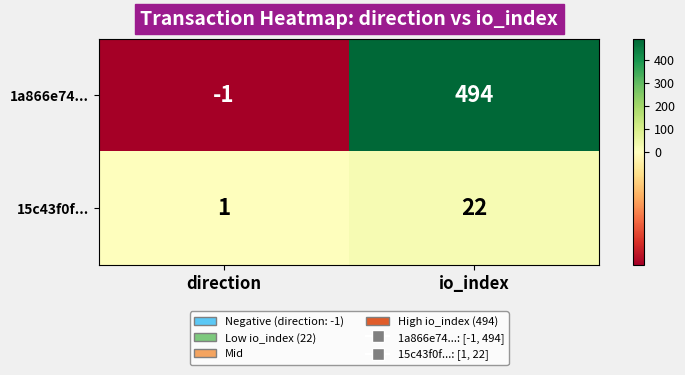

Is it true that 1a866e74... equals -2 at direction?

False